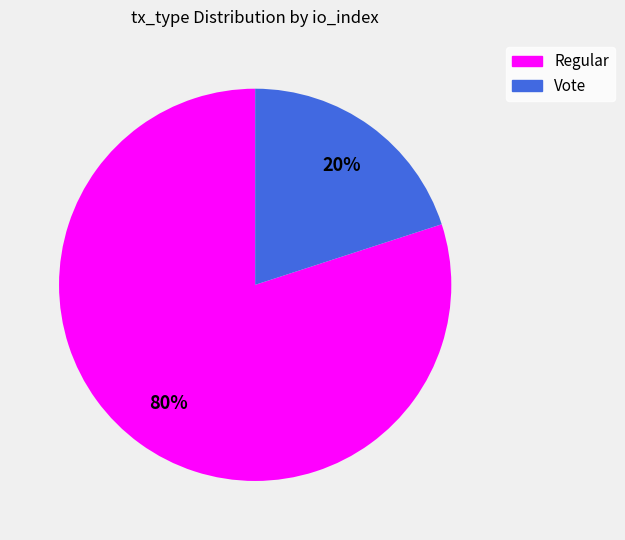

What percentage is the Regular slice, to the nearest percent?

80%